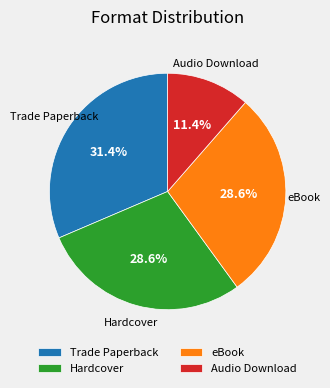

To the nearest percent, what is the difference between the largest and smallest slice percentages?

20%